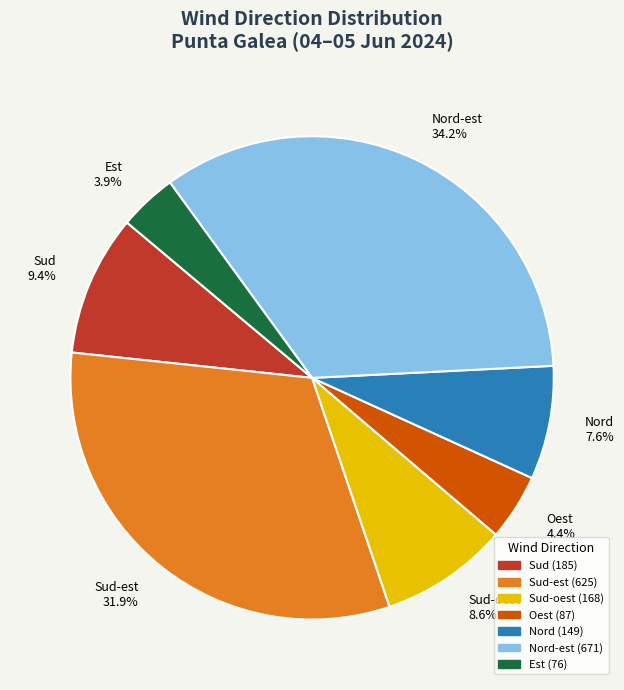

How many slices are in this pie chart?

7